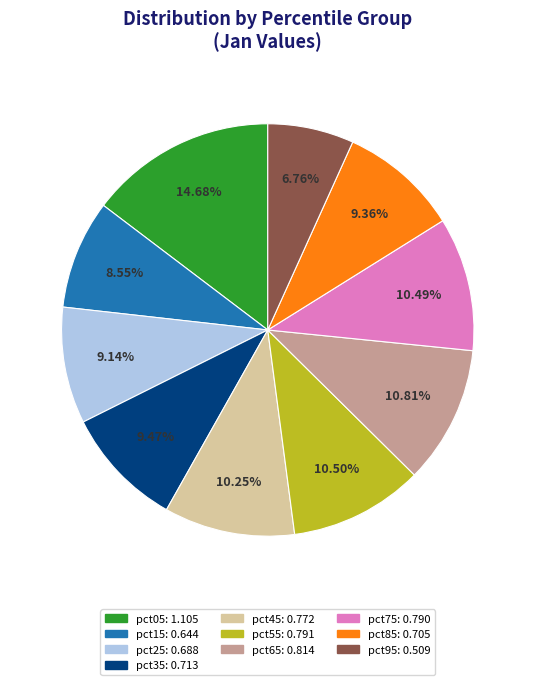

Which slice is the largest?

pct05